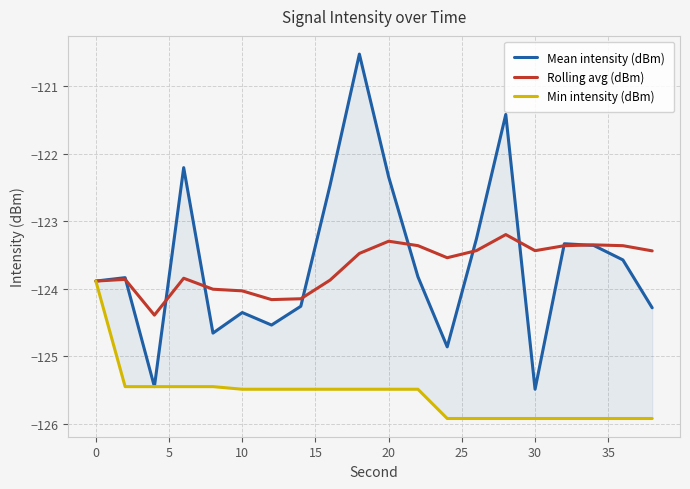

Reading left to right, list all the values displayed in this chart.

Mean intensity (dBm): -123.9	-123.8	-125.5	-122.2	-124.7	-124.4	-124.5	-124.3	-122.5	-120.5	-122.3	-123.8	-124.9	-123.3	-121.4	-125.5	-123.3	-123.4	-123.6	-124.3
Rolling avg (dBm): -123.9	-123.9	-124.4	-123.8	-124.0	-124.0	-124.2	-124.1	-123.9	-123.5	-123.3	-123.4	-123.5	-123.4	-123.2	-123.4	-123.4	-123.3	-123.4	-123.4
Min intensity (dBm): -123.9	-125.5	-125.5	-125.5	-125.5	-125.5	-125.5	-125.5	-125.5	-125.5	-125.5	-125.5	-125.9	-125.9	-125.9	-125.9	-125.9	-125.9	-125.9	-125.9